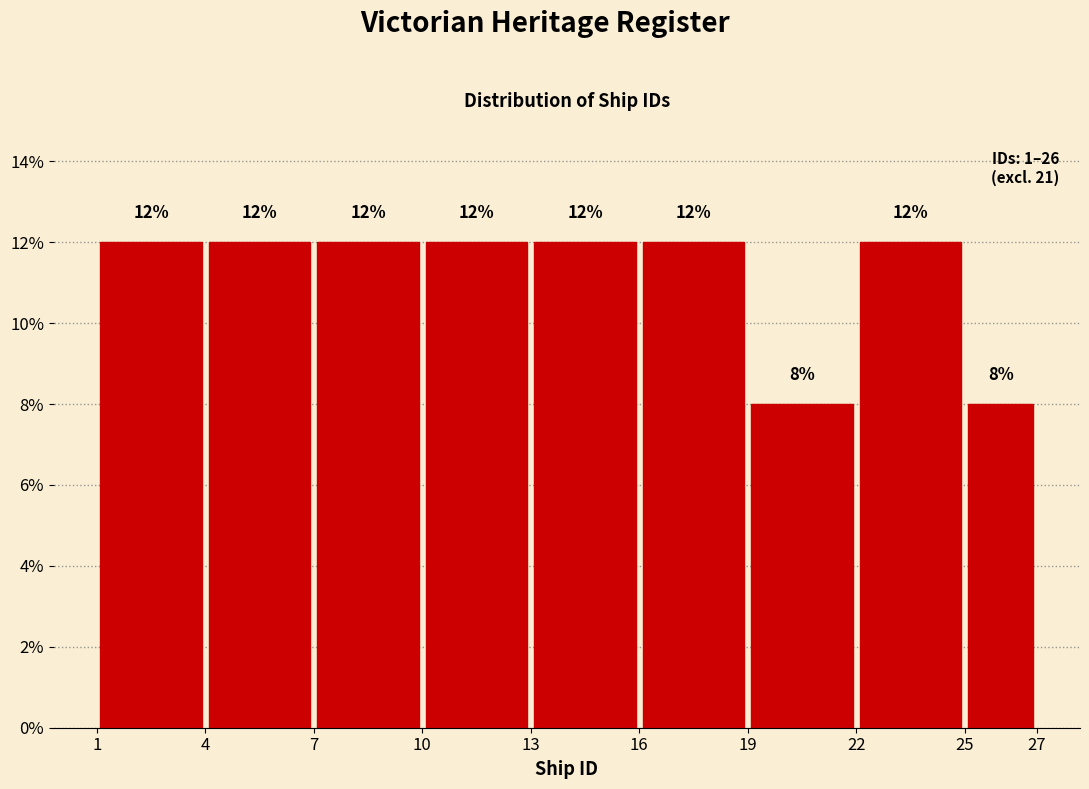

Reading left to right, transcribe this chart: for each bar, give the range it covers on the x-axis and its height.

1 to 4: 12
4 to 7: 12
7 to 10: 12
10 to 13: 12
13 to 16: 12
16 to 19: 12
19 to 22: 8
22 to 25: 12
25 to 27: 8